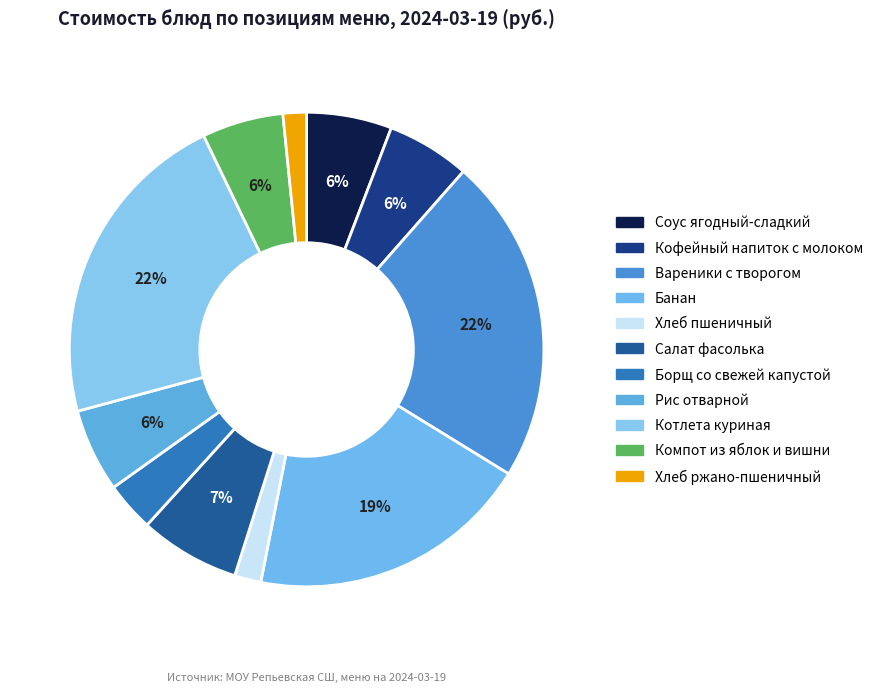

Count the number of slices in the pie.

11